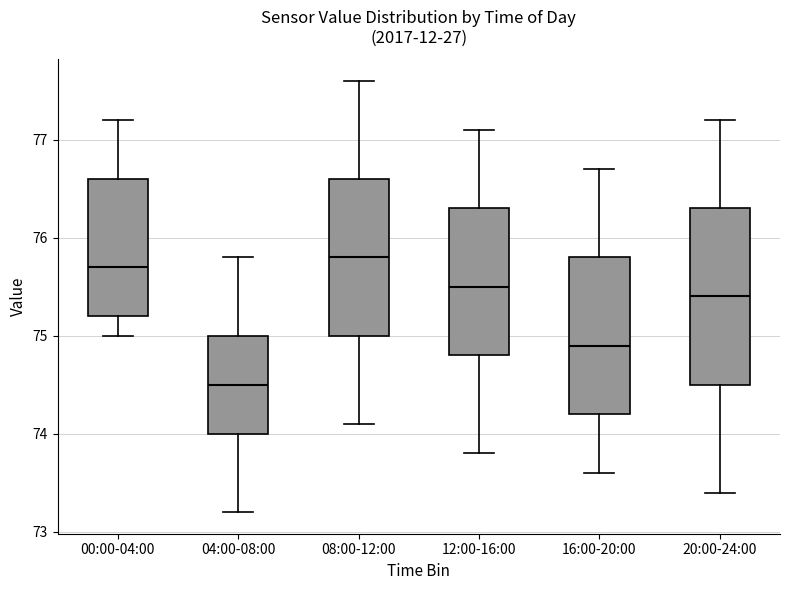

Where is the upper edge of the box for 08:00-12:00 on the y-axis? The values are not printed on the chart, so give them approximately, as read against the axis.

76.6